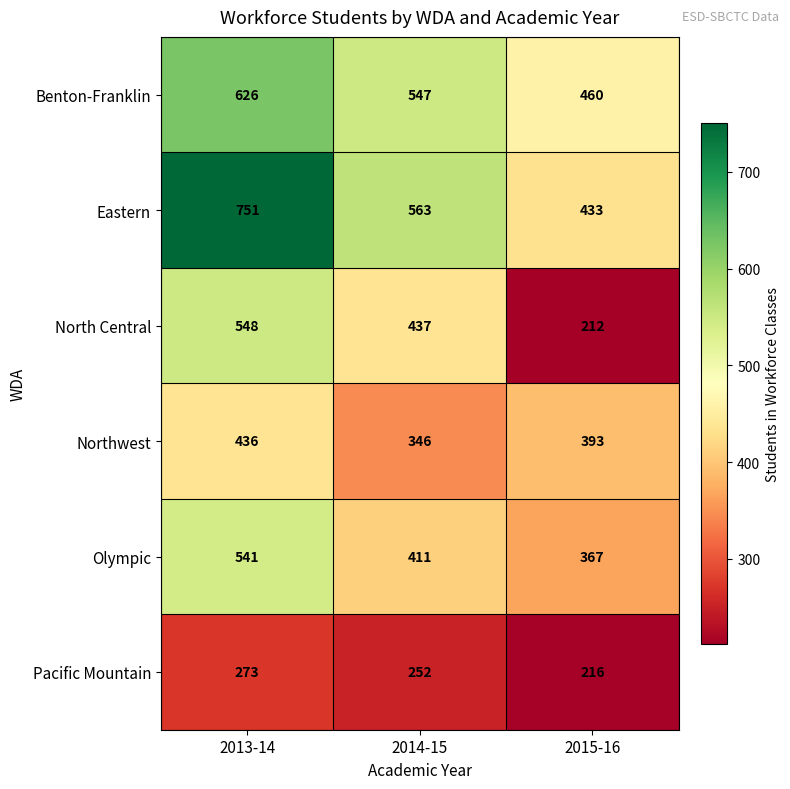

What is the difference between the maximum and second lowest values in the Northwest series?

43